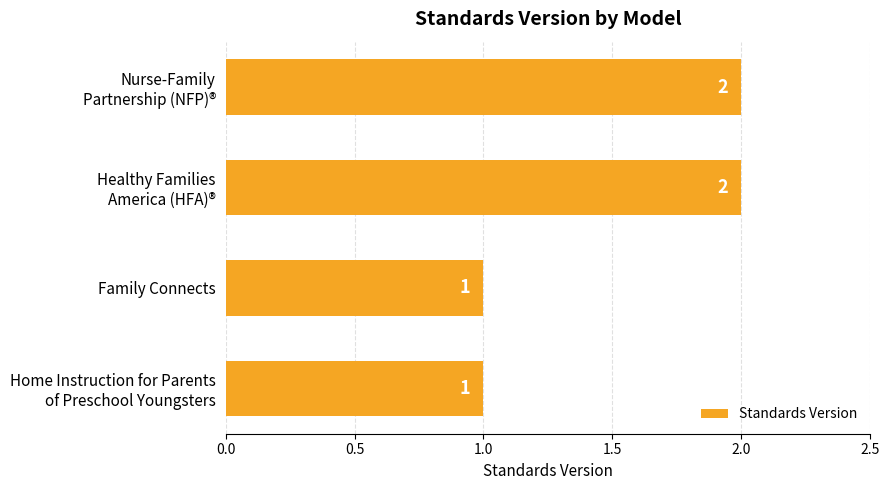

True or false: the data shows 0 at Family Connects.

False